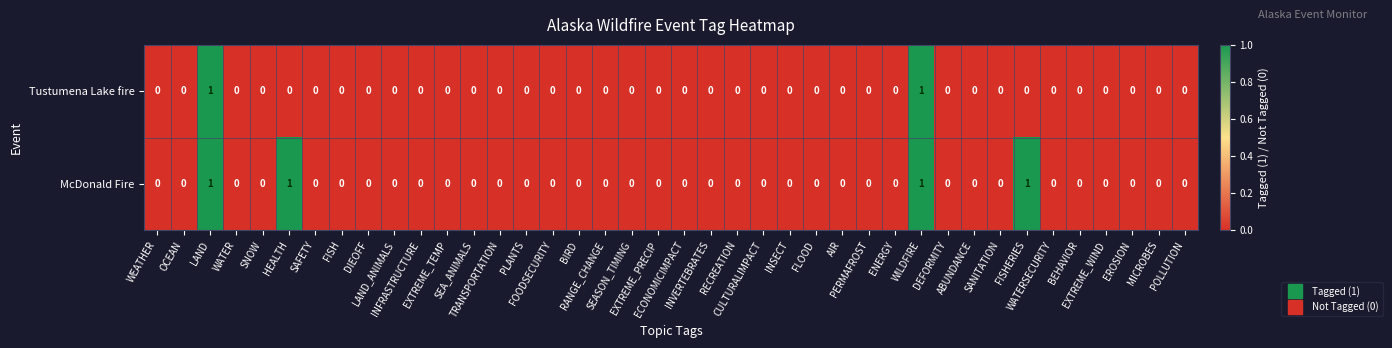

Which series has the largest total across all categories?

McDonald Fire